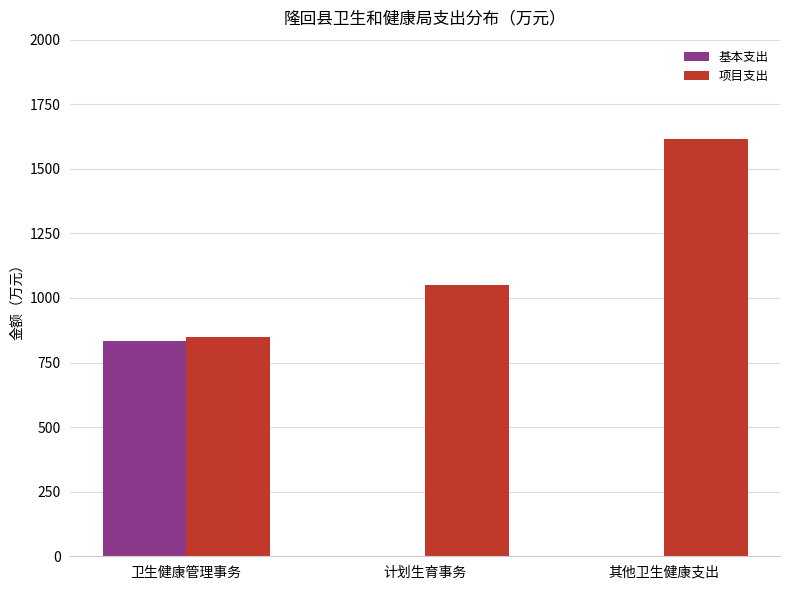

The value of 基本支出 at 其他卫生健康支出 is 0.0. True or false?

True